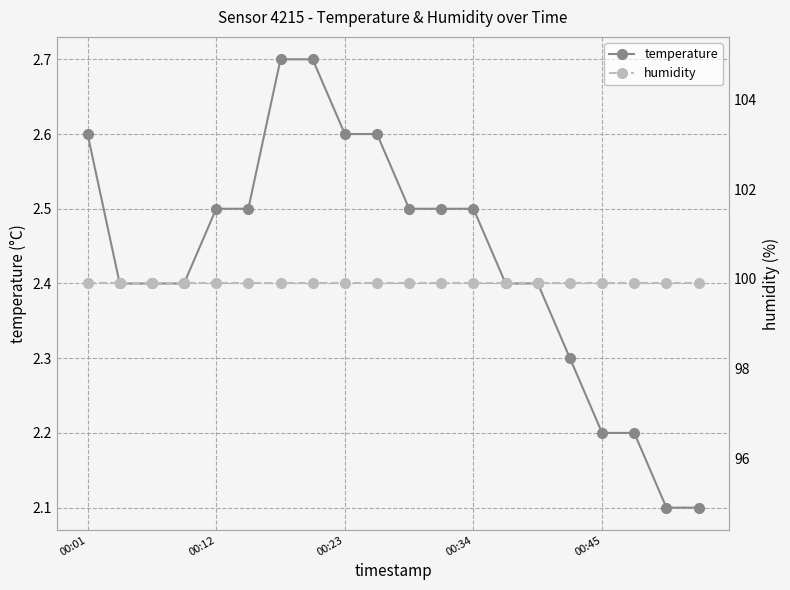

What is the maximum value for temperature?

2.7